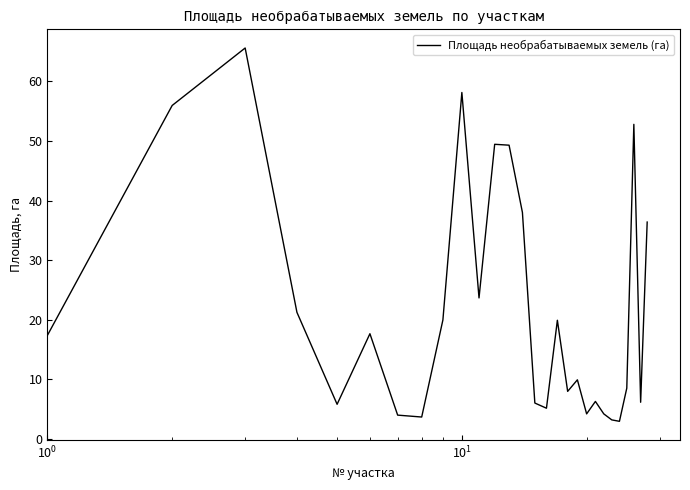

What is the maximum value shown in the chart?

65.6